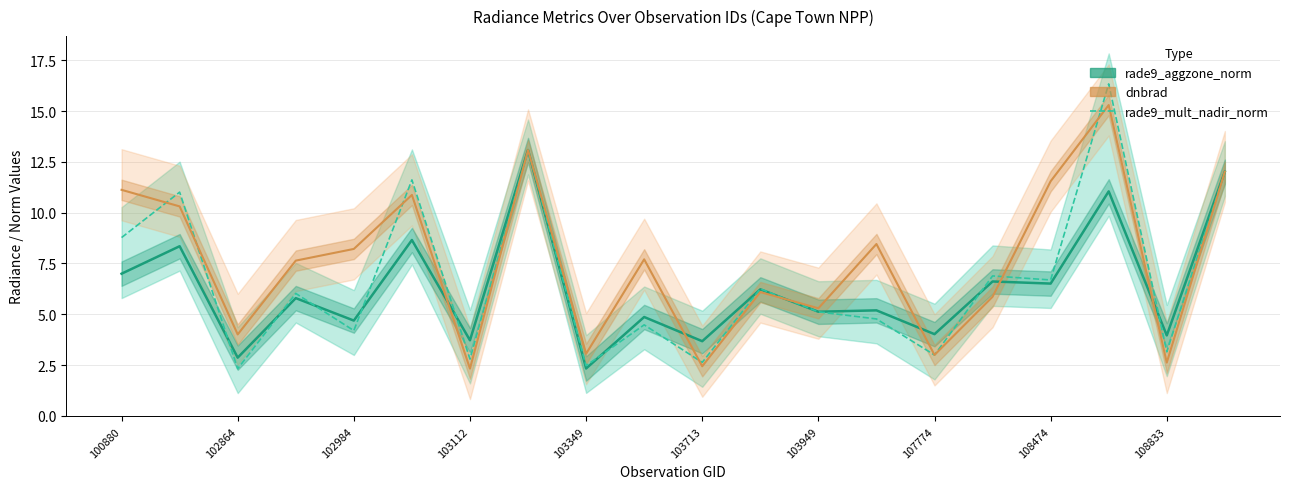

How many lines are shown in the chart?

3